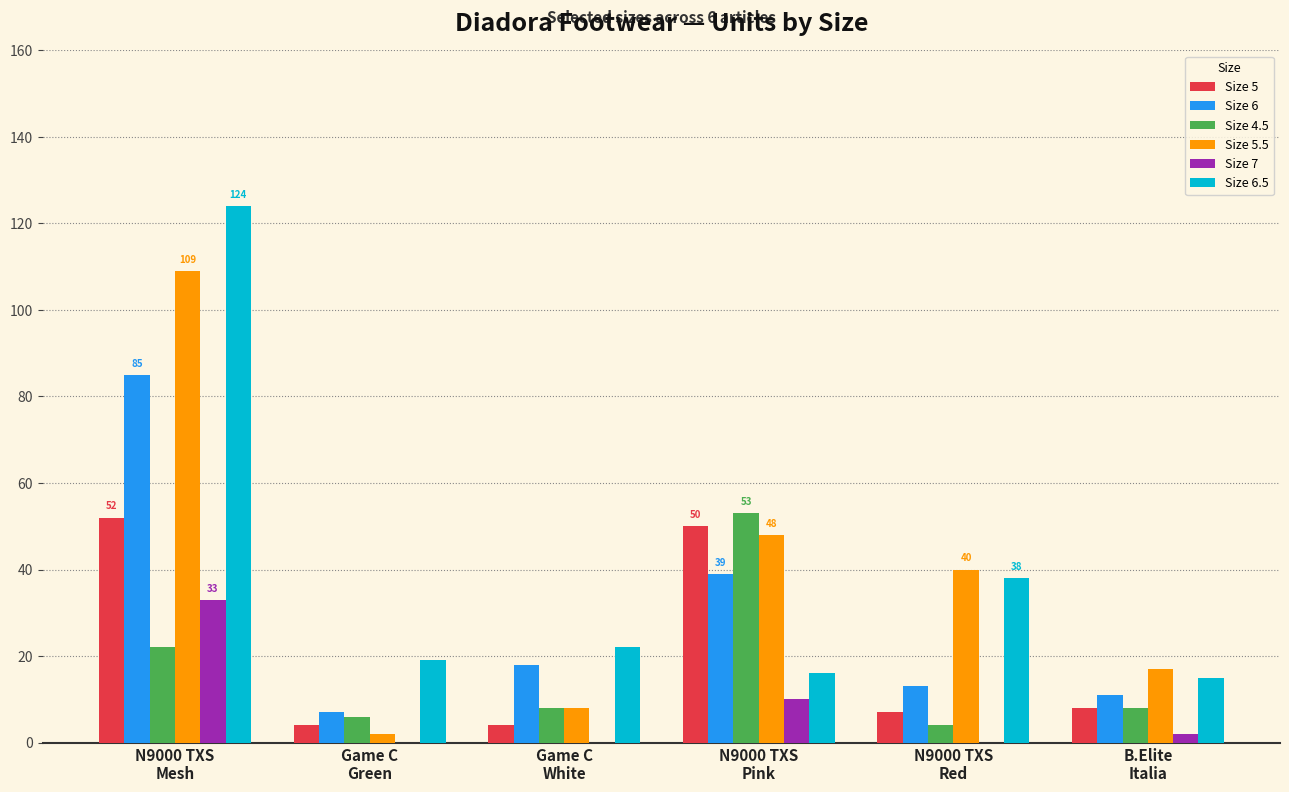

Which series has the largest total across all categories?

Size 6.5